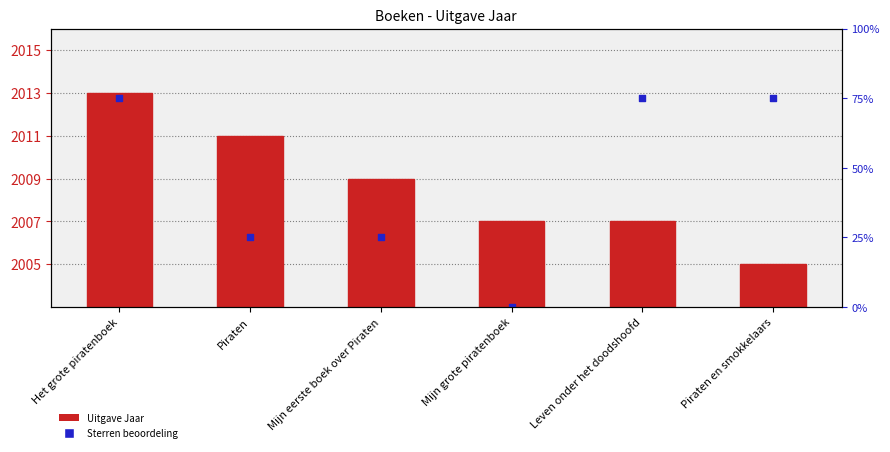

At which category is the sum across all series the highest?

Het grote piratenboek